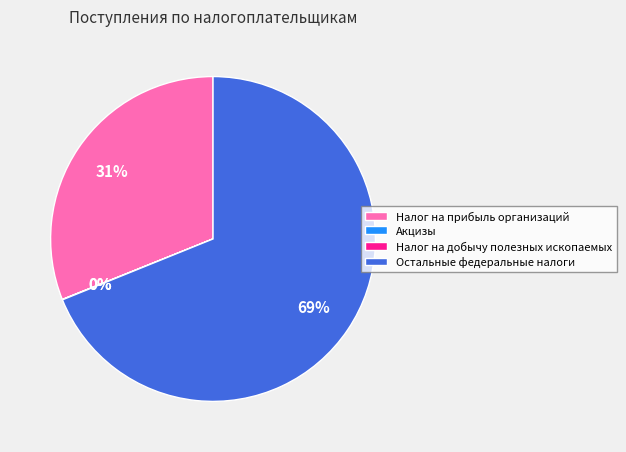

Which slice is the largest?

Остальные федеральные налоги